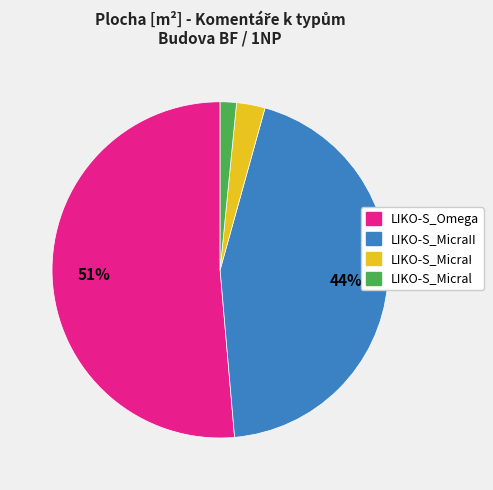

To the nearest percent, what is the average slice percentage?

25%